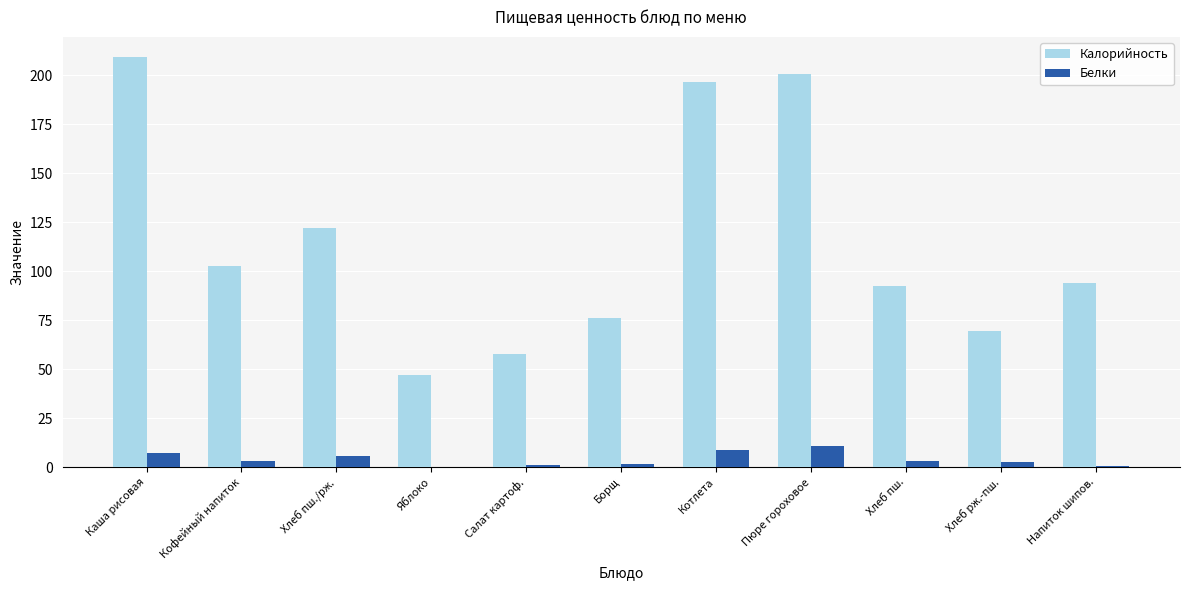

True or false: Калорийность has a value of 39.2 at Салат картоф..

False